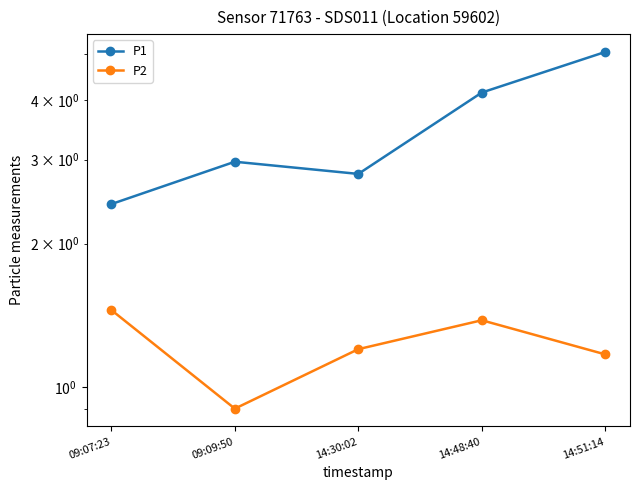

Which has a higher value, 09:09:50 or 14:51:14?

14:51:14